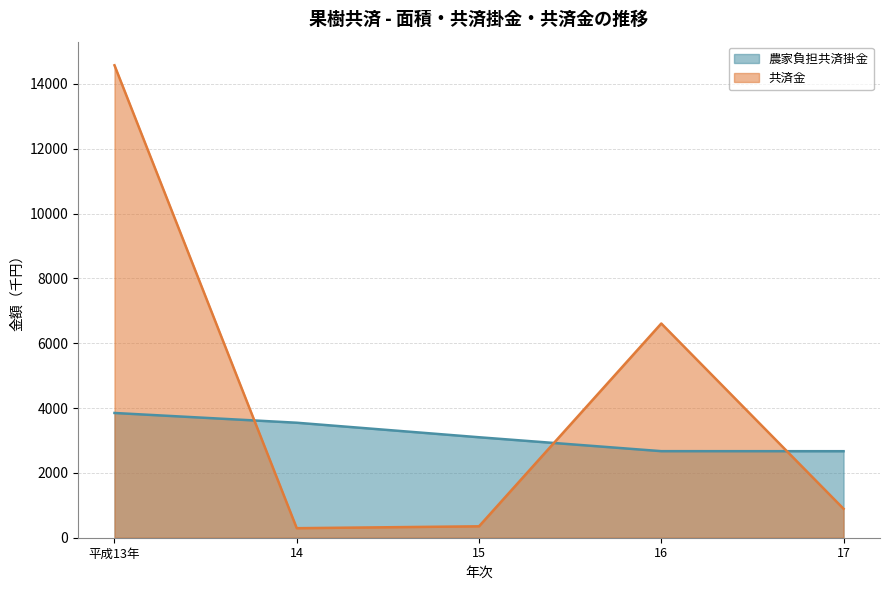

Which series ends up on top after the final intersection of 共済金 and 農家負担共済掛金?

農家負担共済掛金